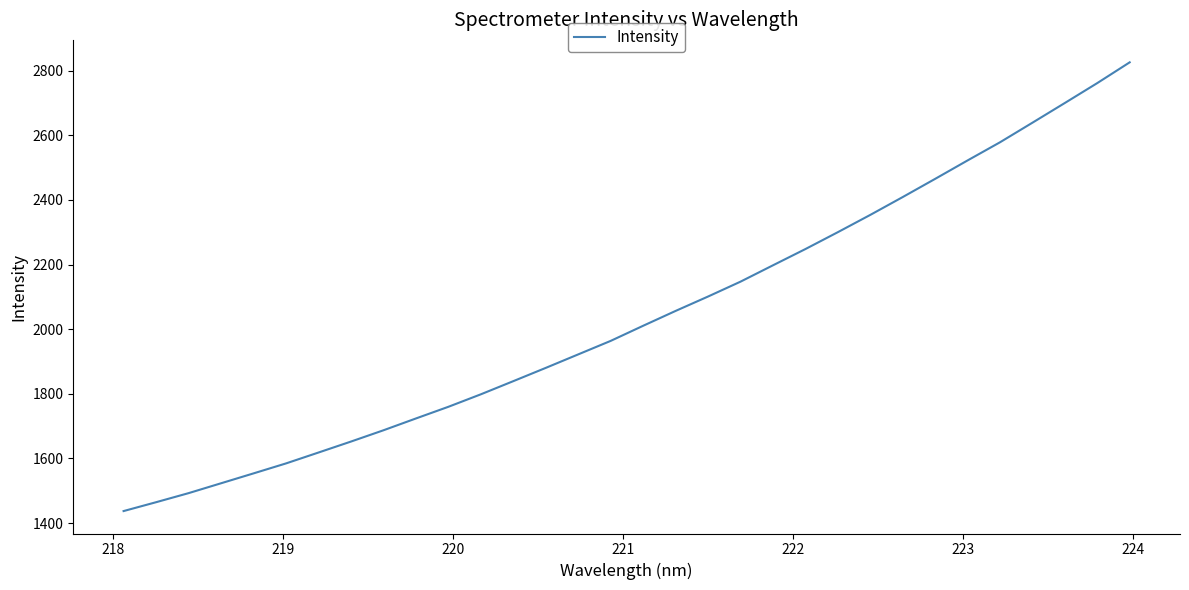

What is the maximum value shown in the chart?

2825.9